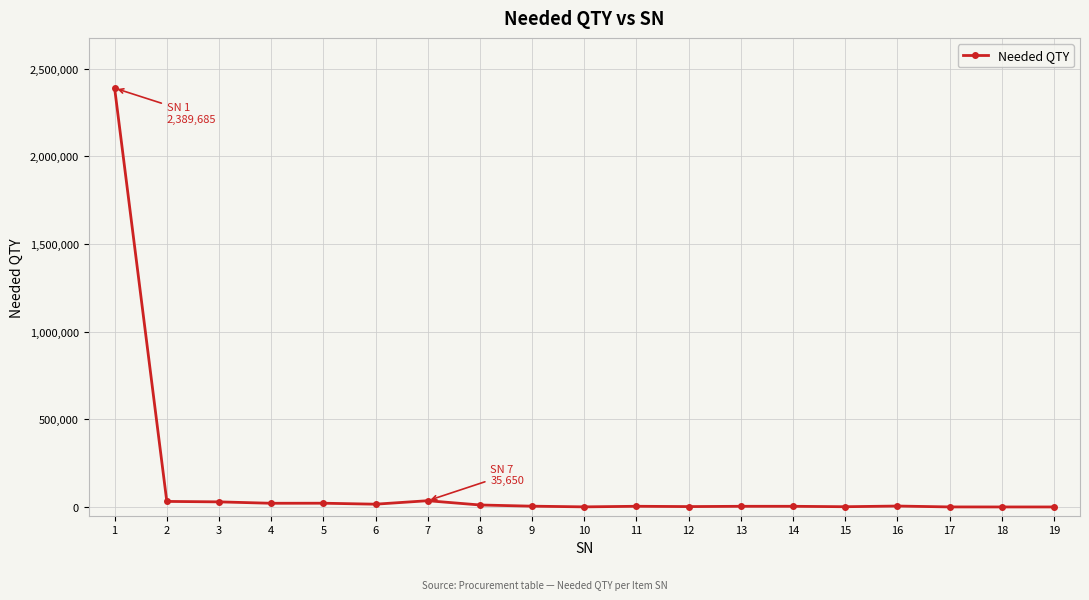

Does the chart have visible grid lines?

Yes